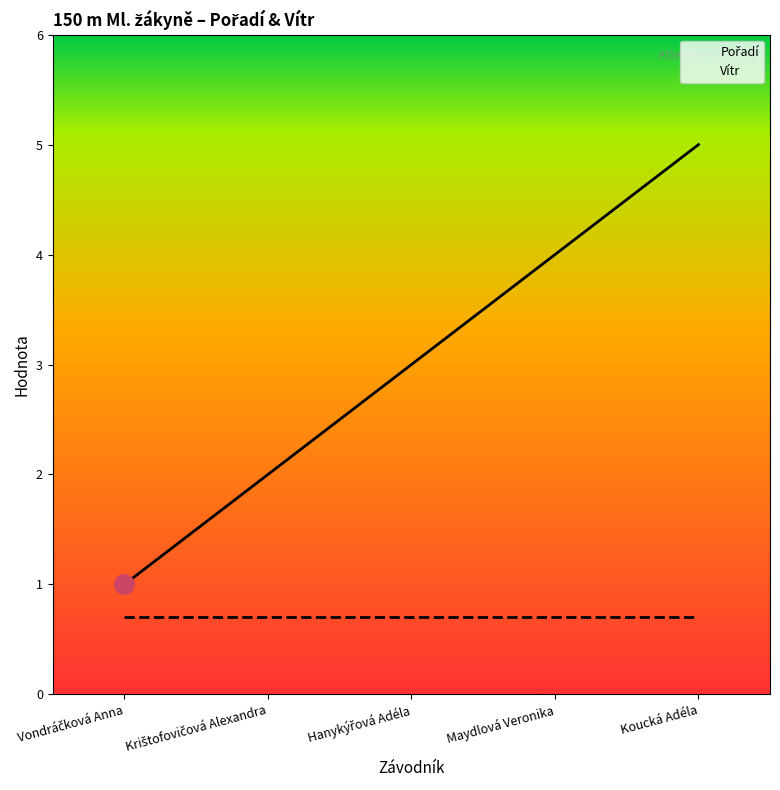

What is the total value across all series at Krištofovičová Alexandra?

2.7